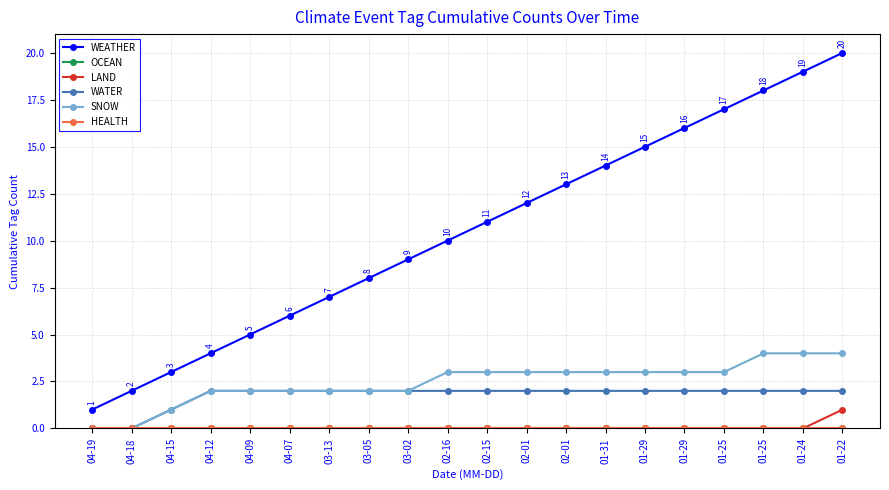

Between 01-31 and 01-29, which is larger?

01-29